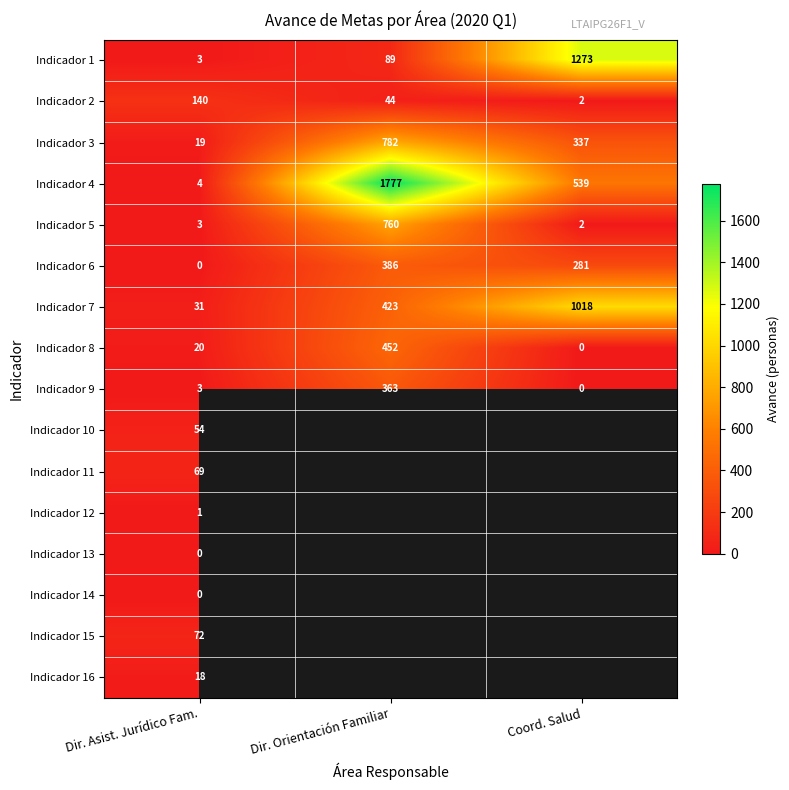

List the labels in order of Indicador 7 value, smallest first.

Dir. Asist. Jurídico Fam., Dir. Orientación Familiar, Coord. Salud